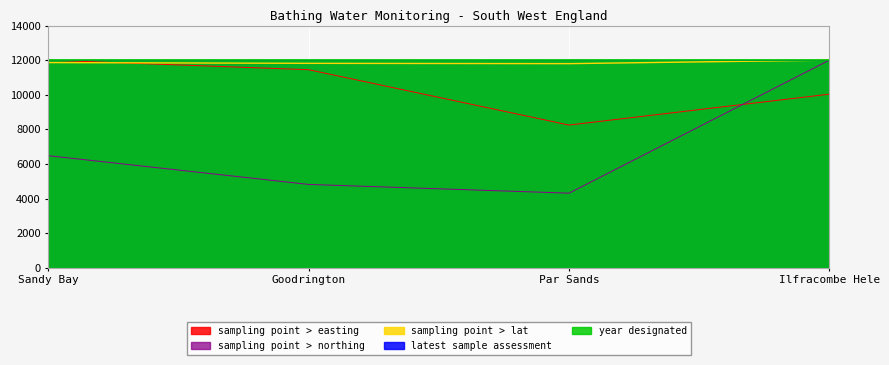

Between Goodrington and Par Sands, which series saw the biggest shift?

sampling point > easting